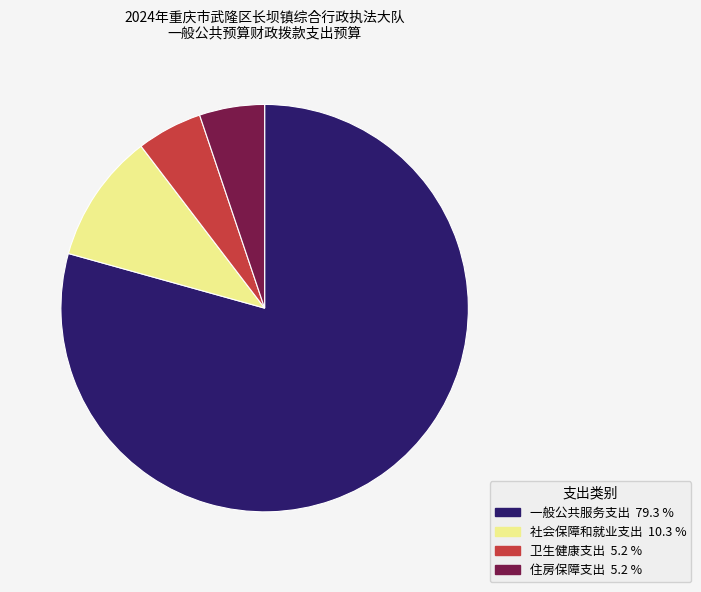

Do 社会保障和就业支出 and 住房保障支出 together represent more than half of the pie?

No